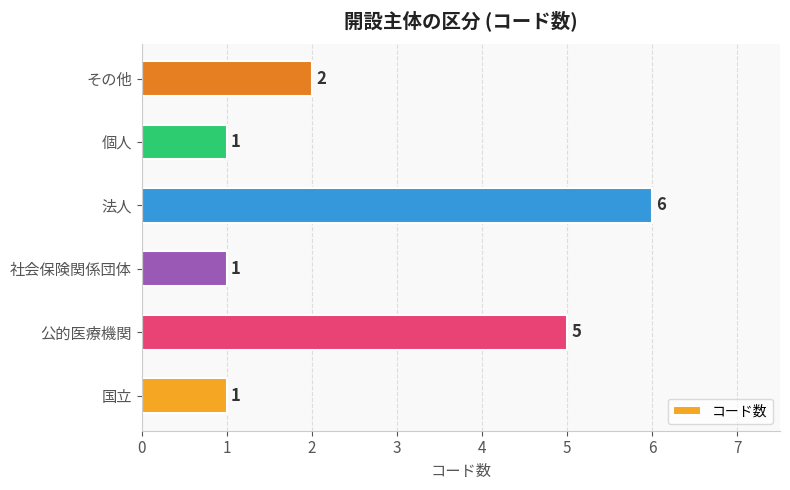

How many values are between 1 and 5?

5